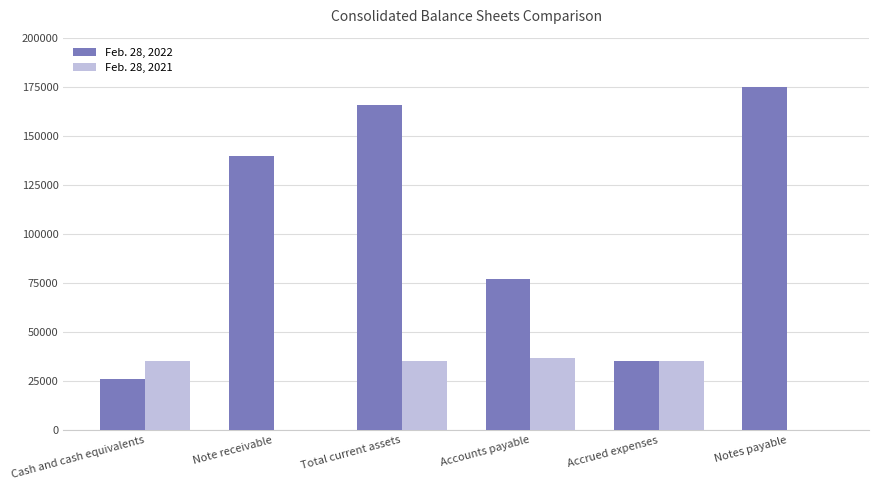

At which category does the chart reach its peak across all series?

Notes payable